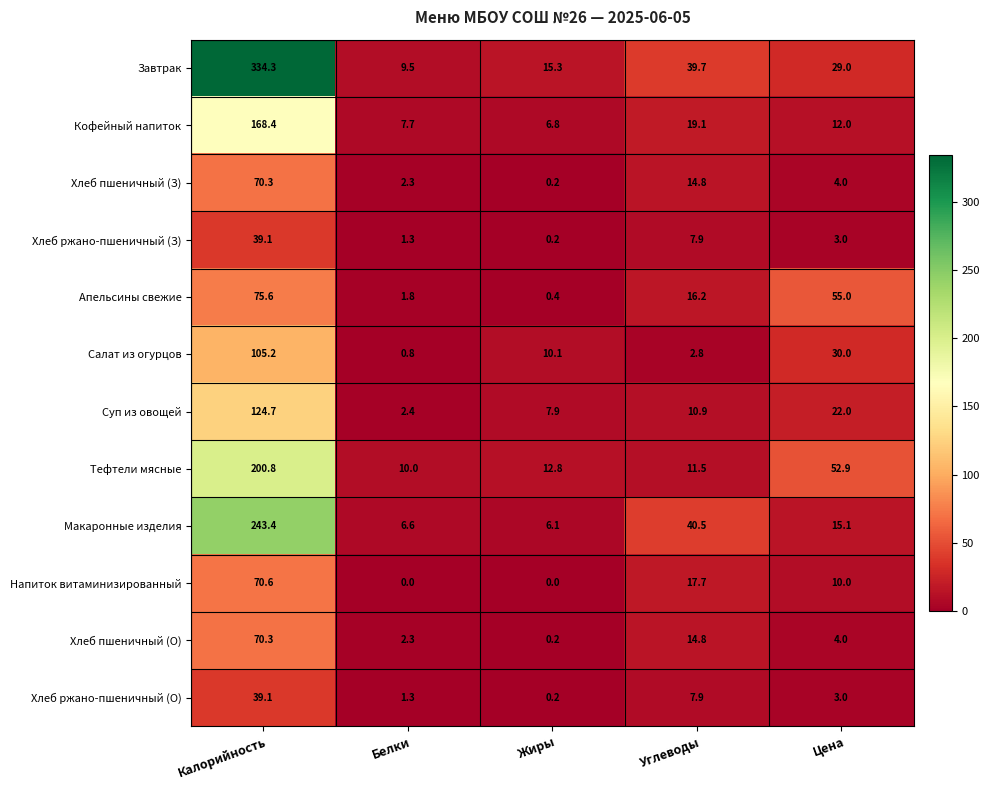

Rank the categories by Хлеб пшеничный (З) value from lowest to highest.

Жиры, Белки, Цена, Углеводы, Калорийность